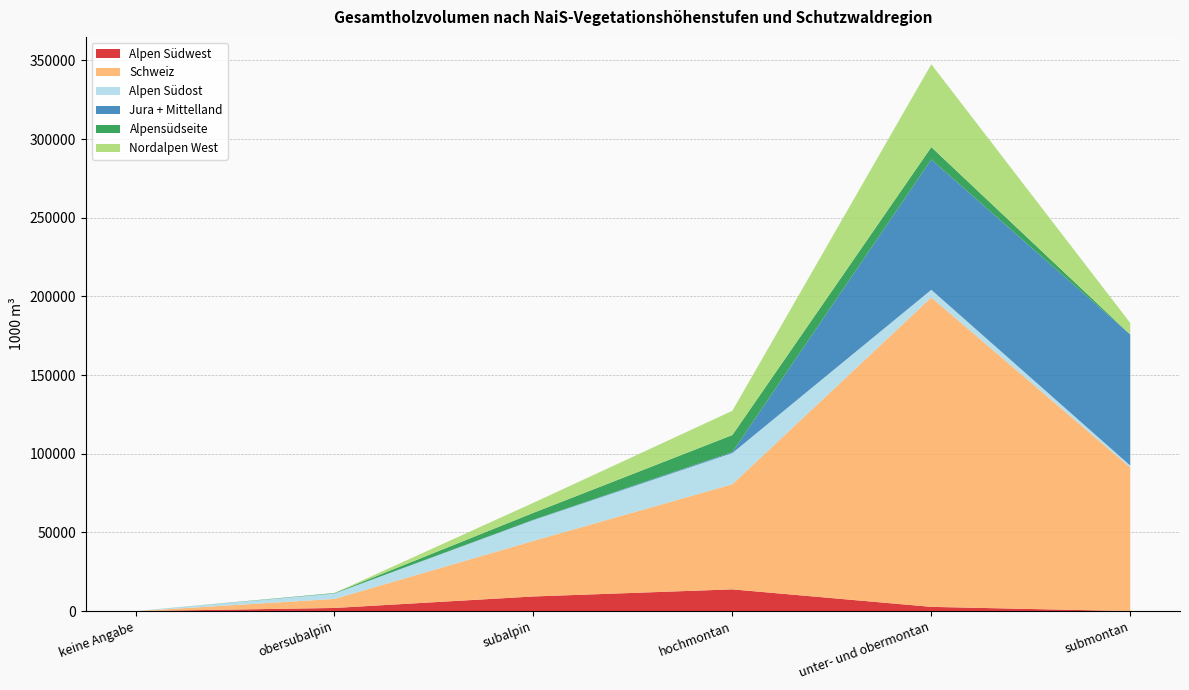

Reading left to right, transcribe all the data shown in this chart.

Alpen Südwest: keine Angabe=0	obersubalpin=2006	subalpin=9311	hochmontan=13832	unter- und obermontan=2707	submontan=1
Schweiz: keine Angabe=0	obersubalpin=5750	subalpin=35335	hochmontan=66784	unter- und obermontan=196654	submontan=91291
Alpen Südost: keine Angabe=0	obersubalpin=3457	subalpin=13217	hochmontan=19858	unter- und obermontan=4881	submontan=1207
Jura + Mittelland: keine Angabe=0	obersubalpin=0	subalpin=217	hochmontan=610	unter- und obermontan=82789	submontan=83272
Alpensüdseite: keine Angabe=0	obersubalpin=287	subalpin=4399	hochmontan=10835	unter- und obermontan=7892	submontan=1
Nordalpen West: keine Angabe=0	obersubalpin=0	subalpin=6376	hochmontan=15404	unter- und obermontan=52658	submontan=7372